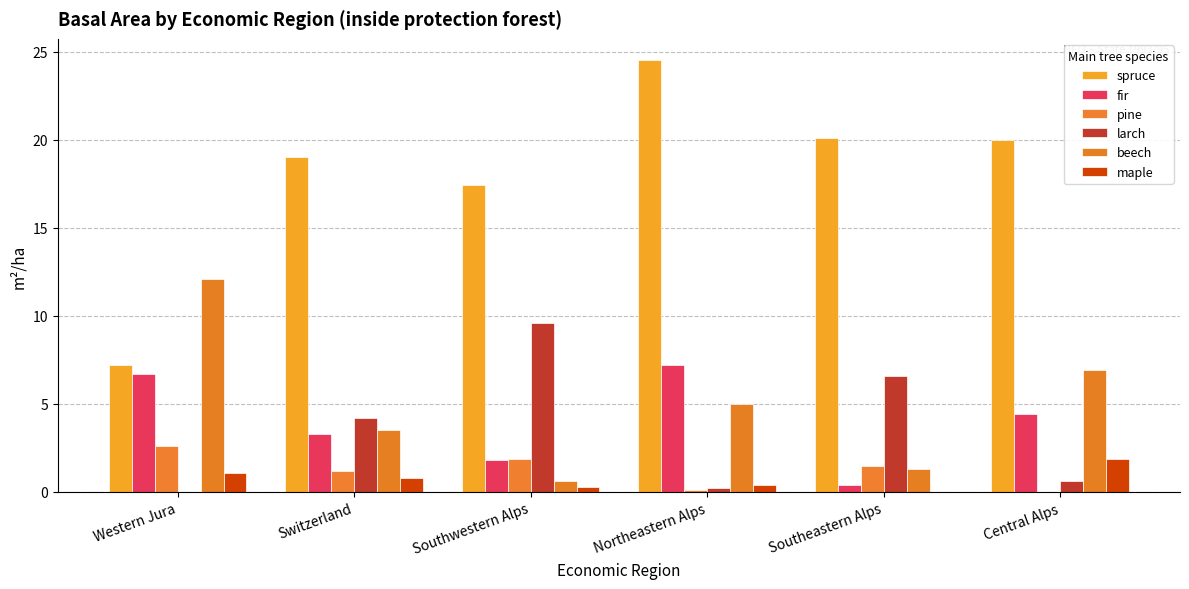

At which label does fir reach its peak?

Northeastern Alps